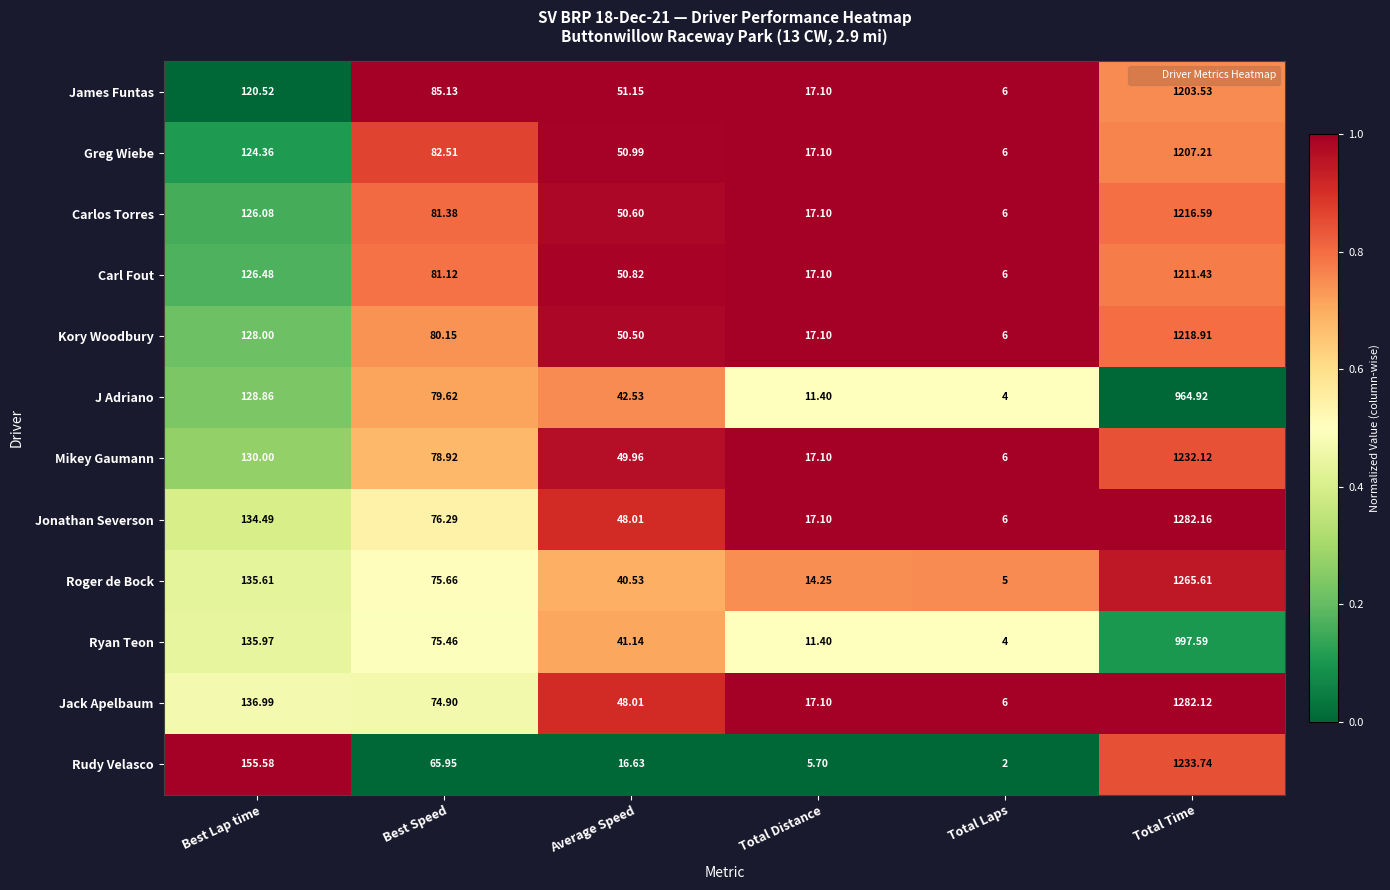

Which series changed the most between Total Distance and Total Time?

Jonathan Severson